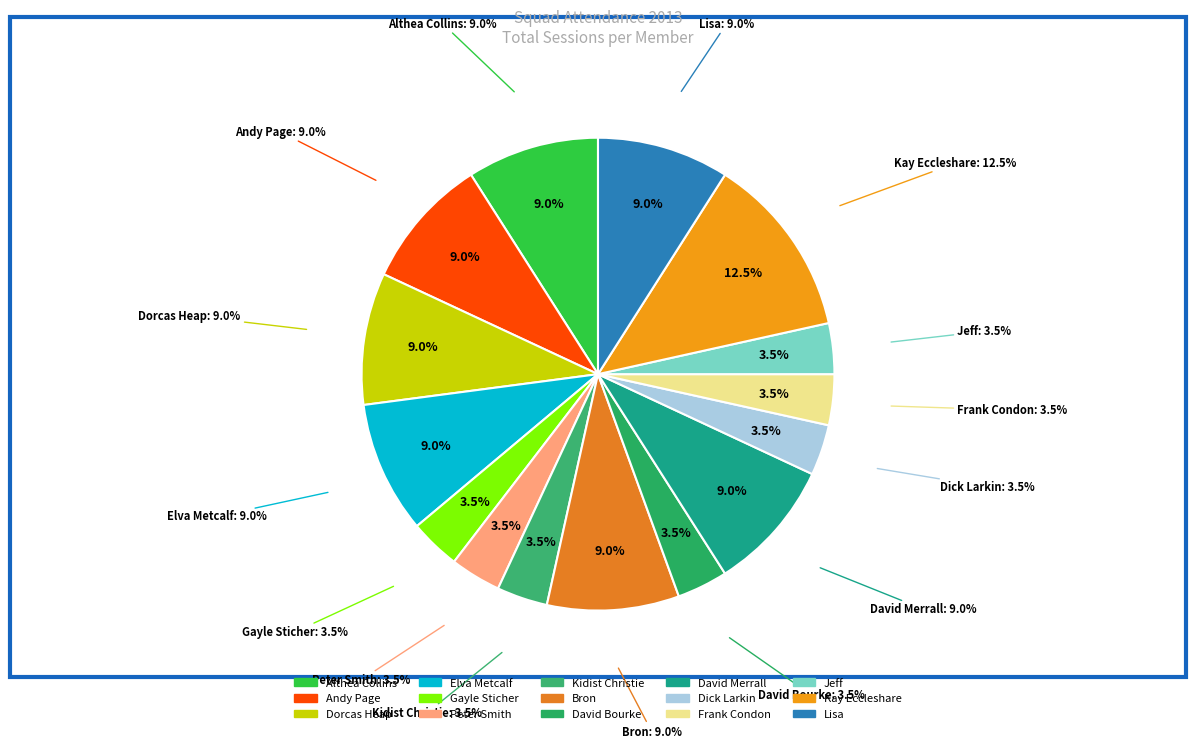

True or false: Peter Smith accounts for 3% of the total.

True